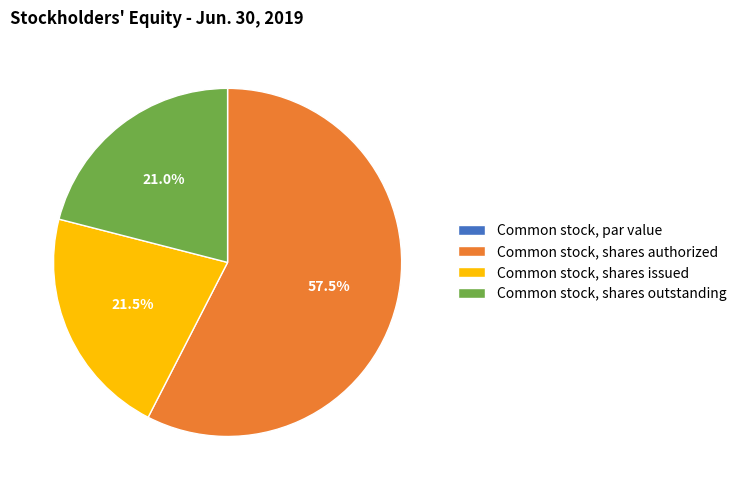

Which slice is the largest?

Common stock, shares authorized